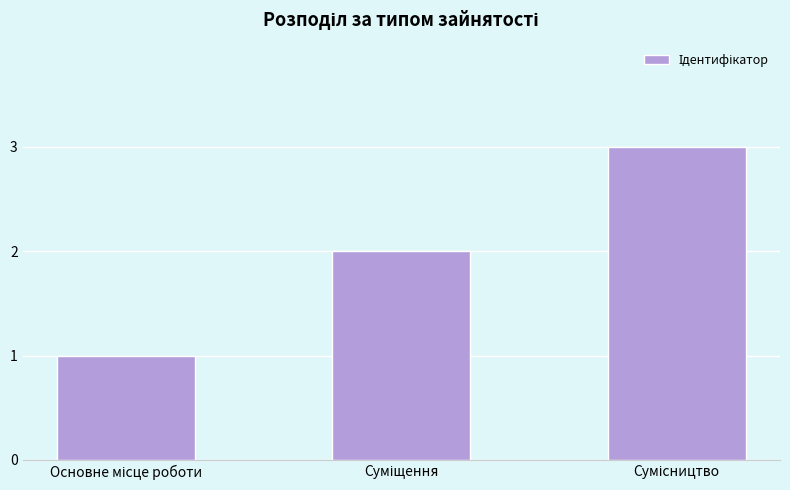

How many distinct data groups are displayed?

1